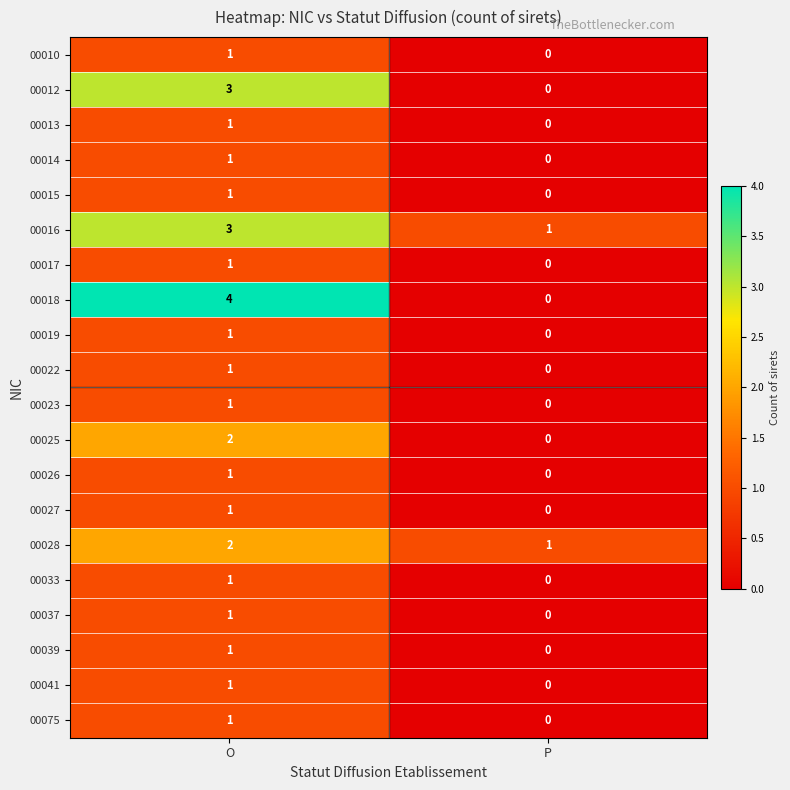

Which category has the lowest value across all series?

P